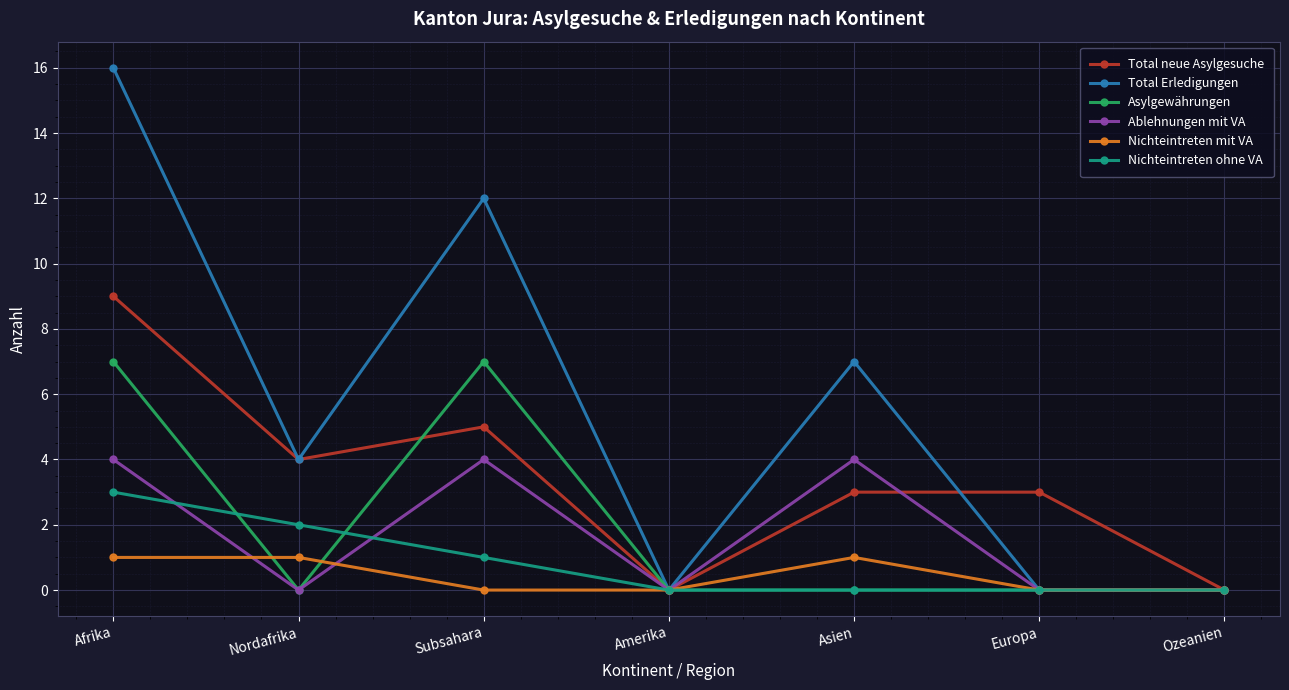

Which series has the largest range (max minus min)?

Total Erledigungen